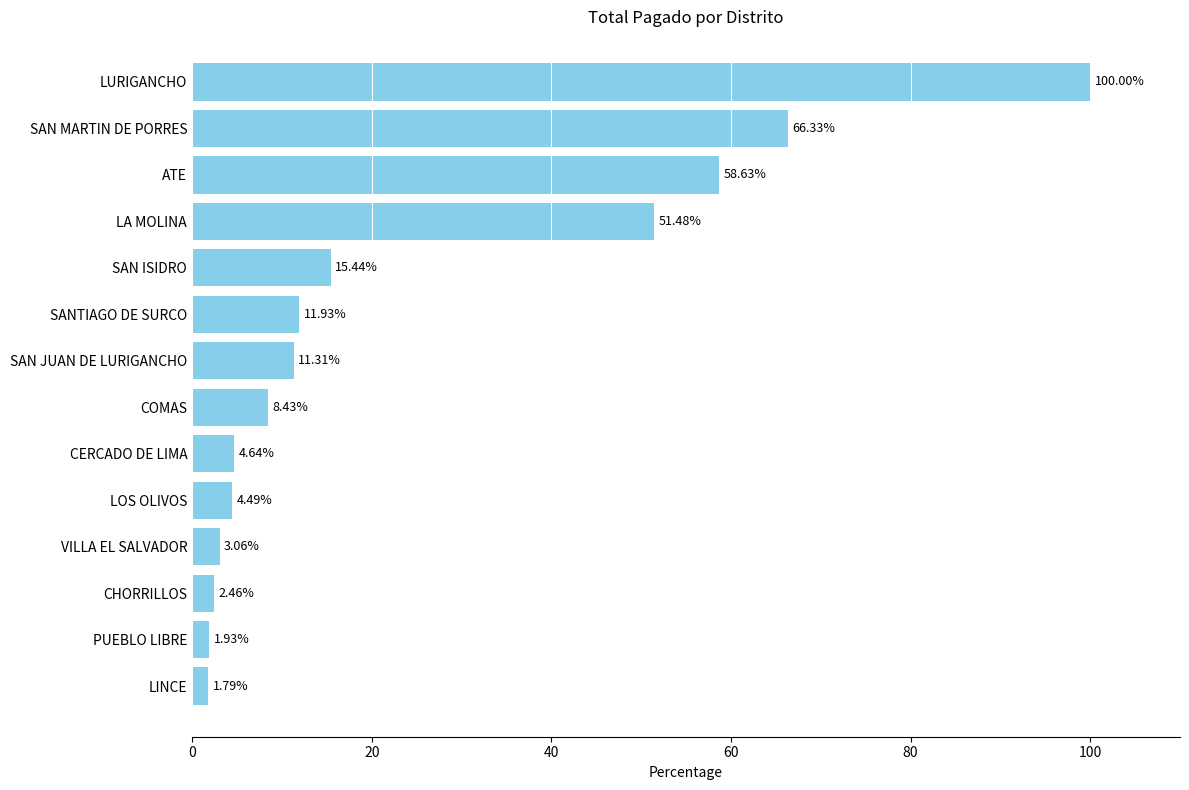

Between CERCADO DE LIMA and COMAS, which is larger?

COMAS